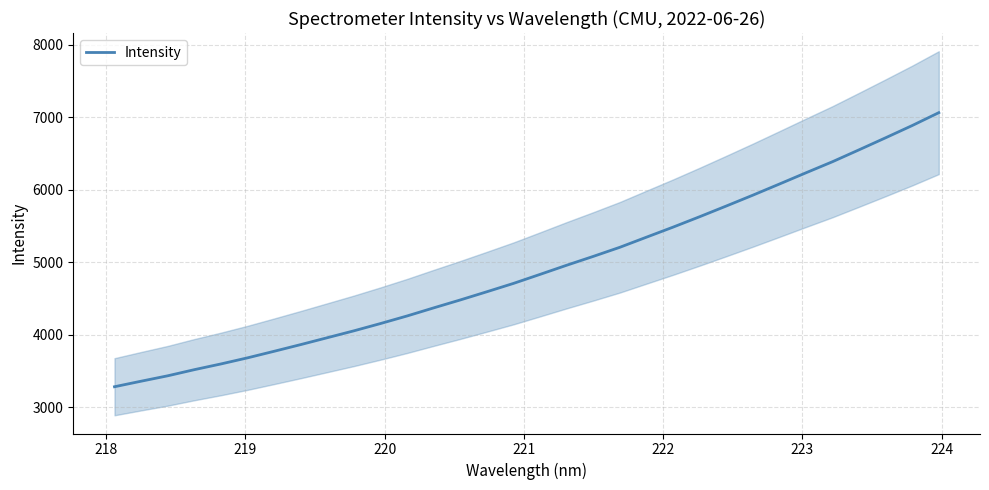

What is the minimum value for Intensity?

3282.5